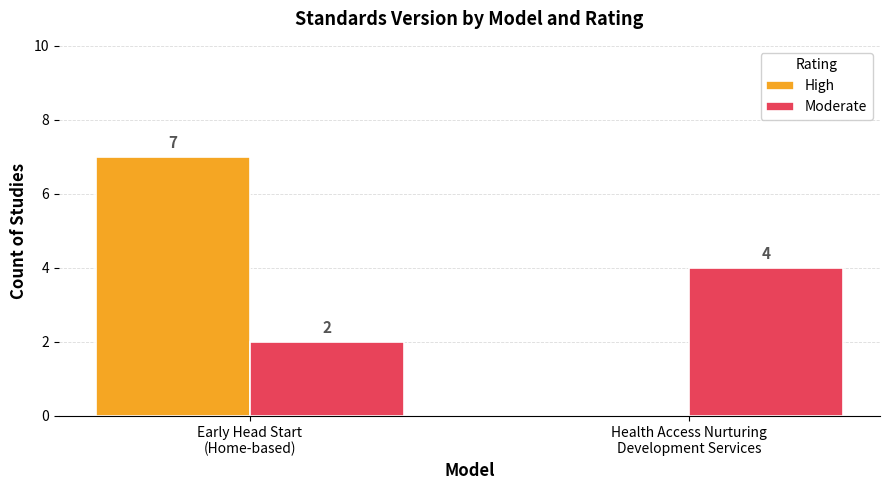

Which category has the highest value across all series?

Early Head Start
(Home-based)